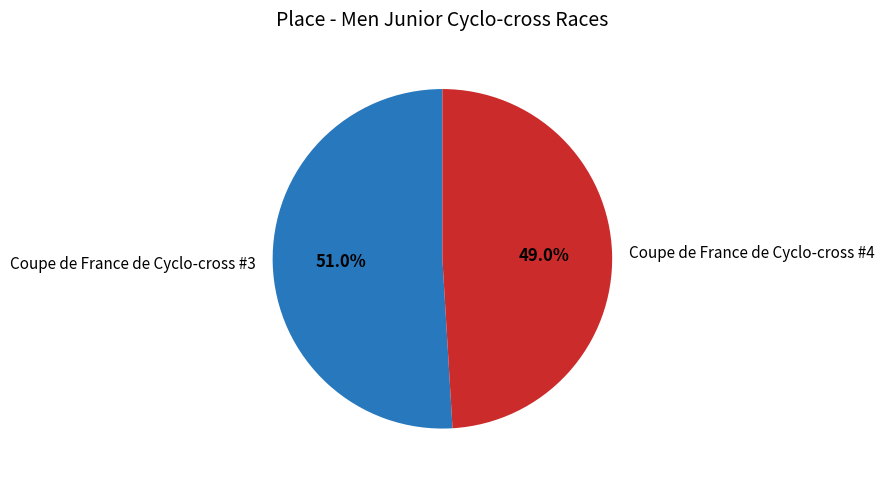

Count the number of slices in the pie.

2